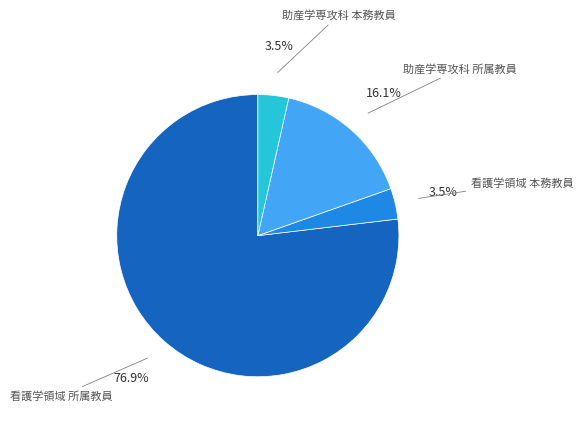

Is there a majority slice in this chart?

Yes